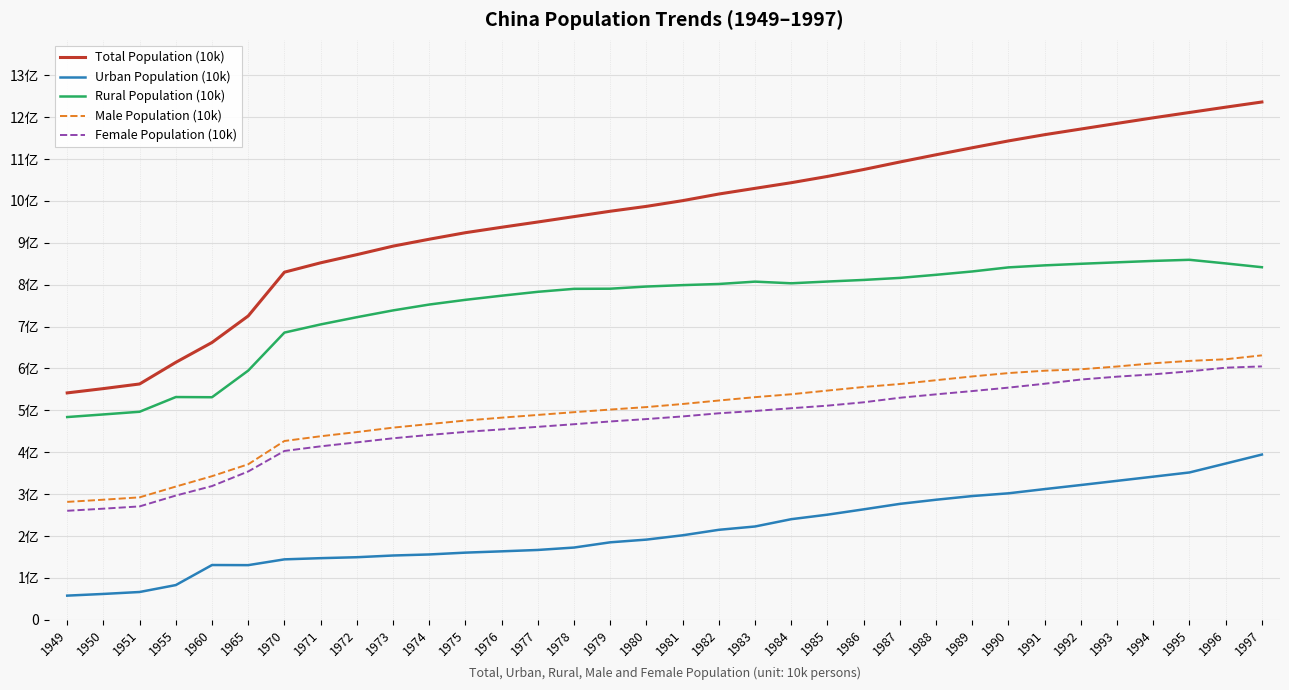

Does the chart display data point markers on the line(s)?

No